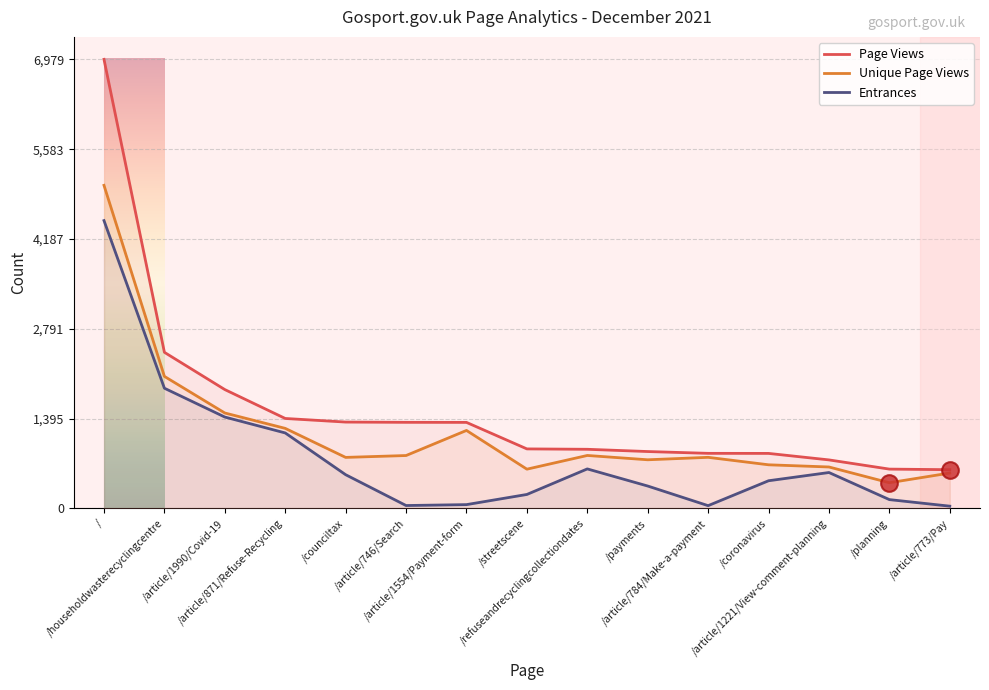

Between /article/1990/Covid-19 and /article/746/Search, which is larger?

/article/1990/Covid-19